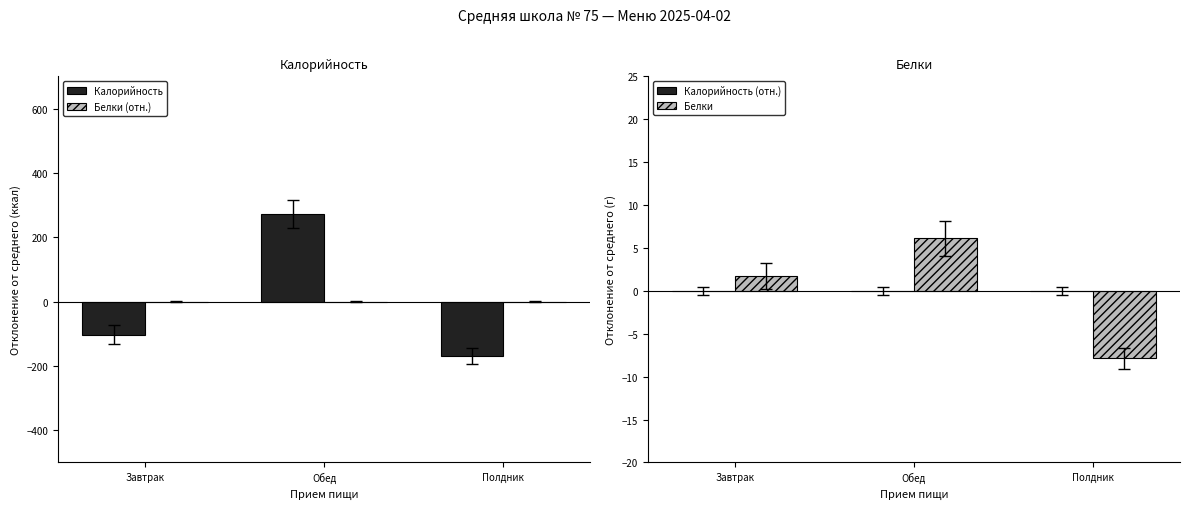

List the labels in order of Белки (отн.) value, smallest first.

Завтрак, Обед, Полдник